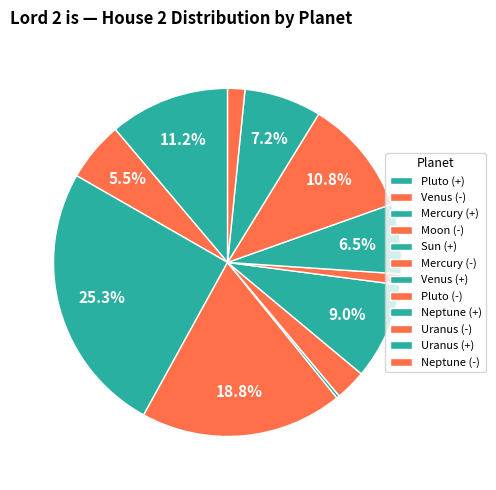

Count the number of slices in the pie.

12